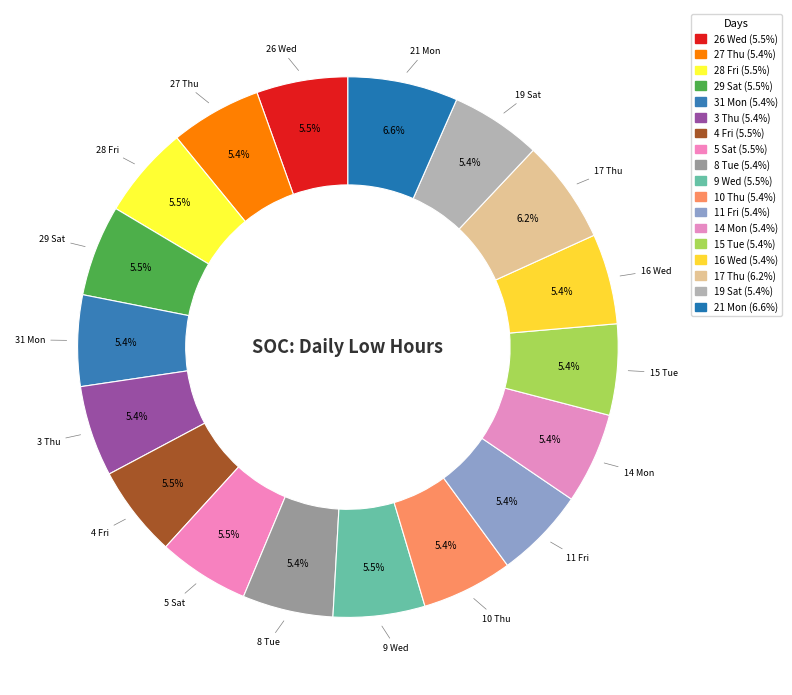

To the nearest percent, what is the difference between the largest and smallest slice percentages?

1%